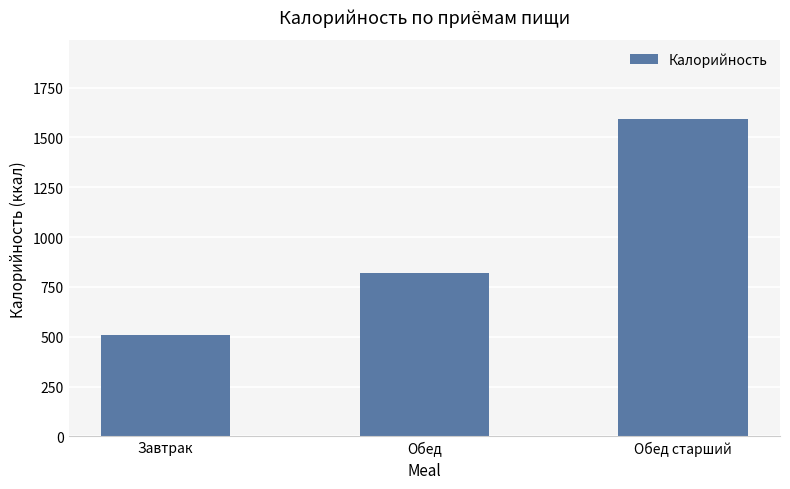

What is the approximate value at Завтрак, to the nearest 50?

500